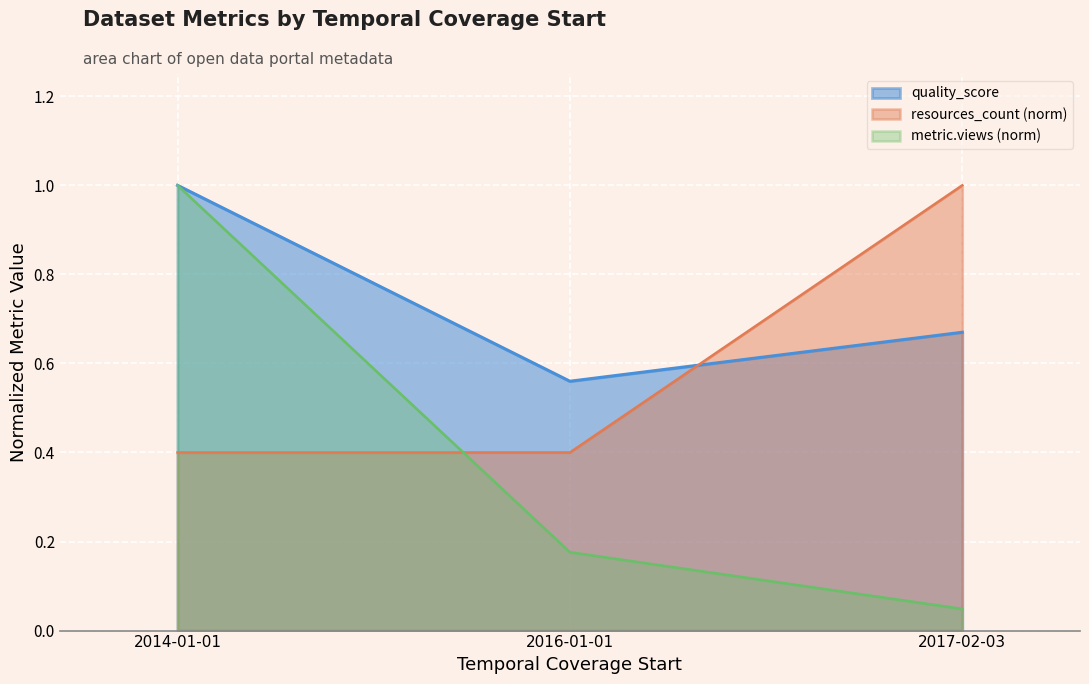

What position from the right is 2016-01-01?

2